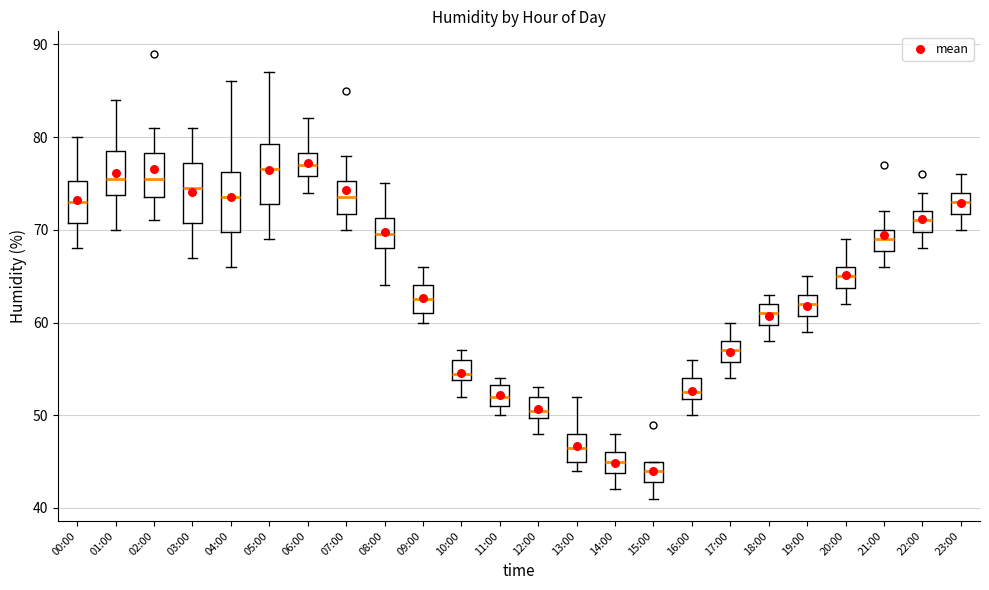

Reading left to right, read every box against the y-axis: the position of its median line, the range the box covers, and the ends of its whiskers. The values are not printed on the chart, so give them approximately, as read against the axis.

00:00: median 73, box 71 to 75, whiskers 68 to 80
01:00: median 76, box 74 to 79, whiskers 70 to 84
02:00: median 76, box 74 to 78, whiskers 71 to 81
03:00: median 75, box 71 to 77, whiskers 67 to 81
04:00: median 74, box 70 to 76, whiskers 66 to 86
05:00: median 77, box 73 to 79, whiskers 69 to 87
06:00: median 77, box 76 to 78, whiskers 74 to 82
07:00: median 74, box 72 to 75, whiskers 70 to 78
08:00: median 70, box 68 to 71, whiskers 64 to 75
09:00: median 63, box 61 to 64, whiskers 60 to 66
10:00: median 55, box 54 to 56, whiskers 52 to 57
11:00: median 52, box 51 to 53, whiskers 50 to 54
12:00: median 51, box 50 to 52, whiskers 48 to 53
13:00: median 47, box 45 to 48, whiskers 44 to 52
14:00: median 45, box 44 to 46, whiskers 42 to 48
15:00: median 44, box 43 to 45, whiskers 41 to 45
16:00: median 53, box 52 to 54, whiskers 50 to 56
17:00: median 57, box 56 to 58, whiskers 54 to 60
18:00: median 61, box 60 to 62, whiskers 58 to 63
19:00: median 62, box 61 to 63, whiskers 59 to 65
20:00: median 65, box 64 to 66, whiskers 62 to 69
21:00: median 69, box 68 to 70, whiskers 66 to 72
22:00: median 71, box 70 to 72, whiskers 68 to 74
23:00: median 73, box 72 to 74, whiskers 70 to 76